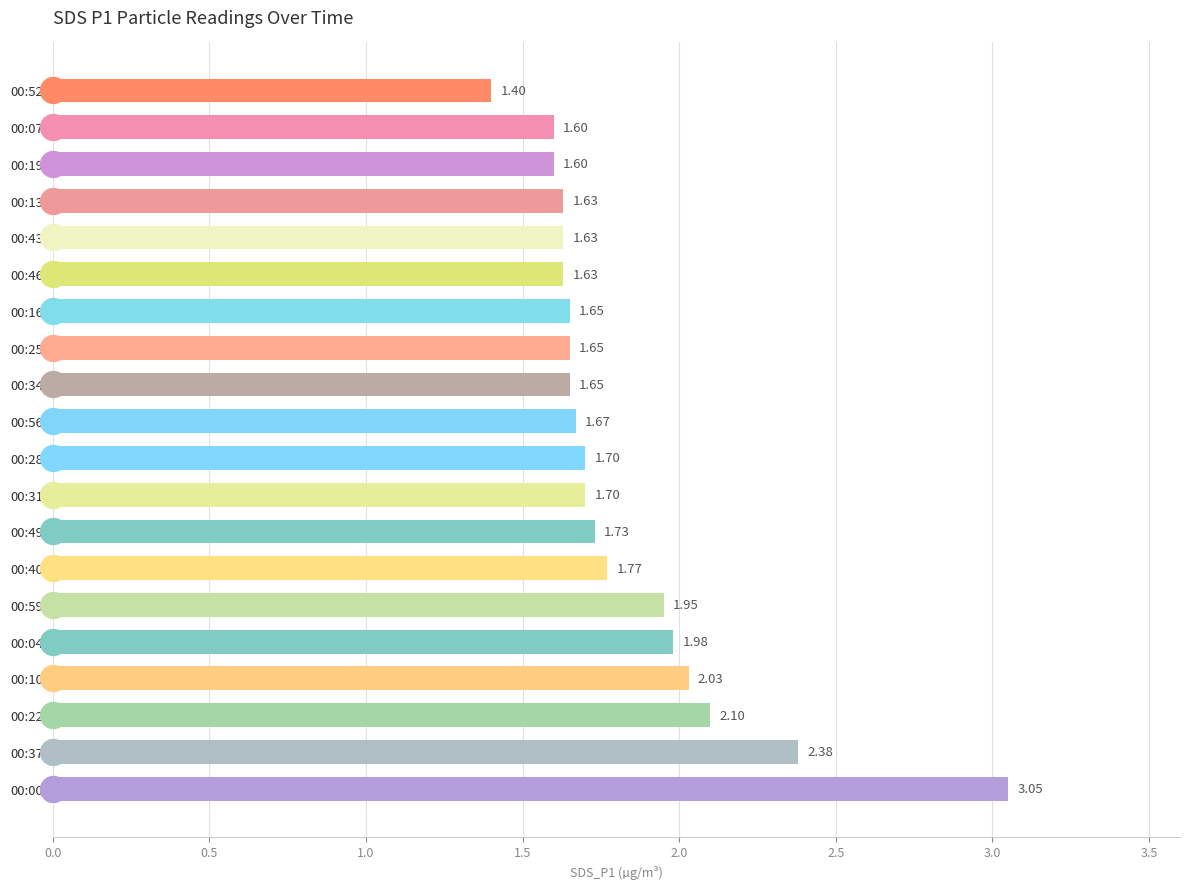

What is the change in value from 00:37 to 00:46?

-0.8